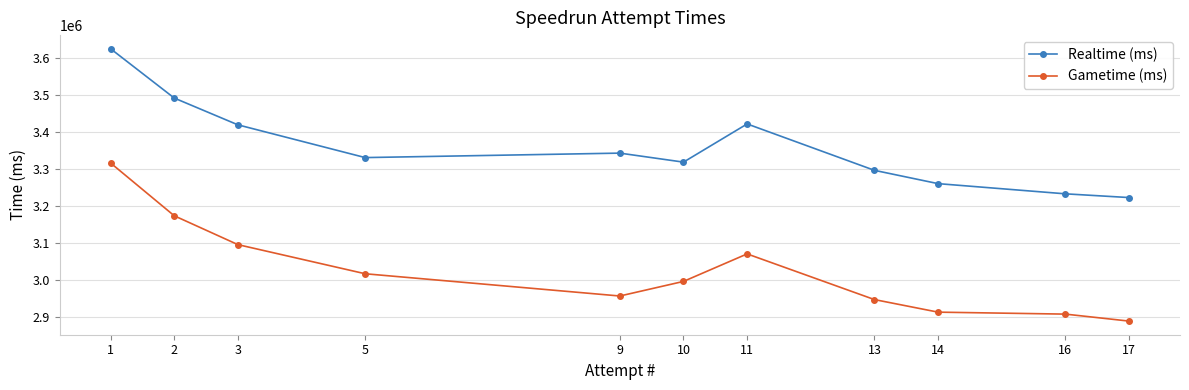

The value of Realtime (ms) at 9 is 3341979. True or false?

True